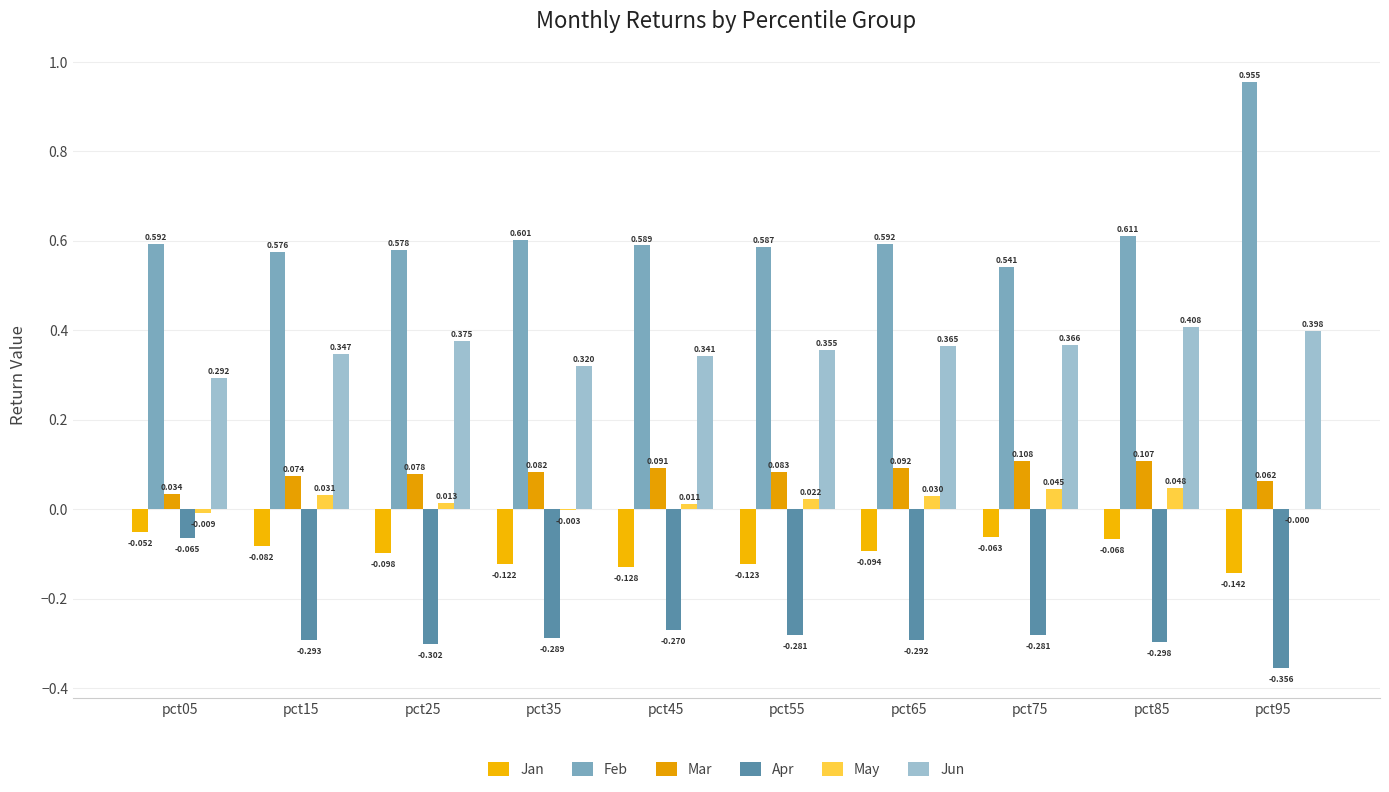

What are all the series names shown in the legend?

Jan, Feb, Mar, Apr, May, Jun